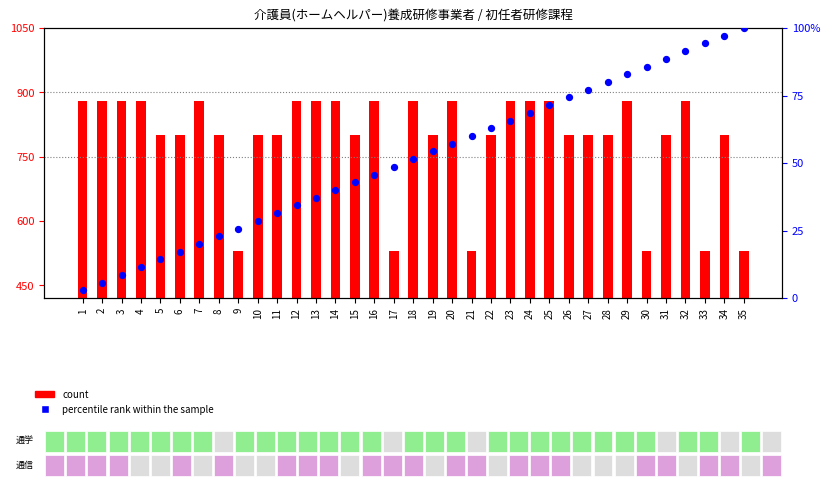

At which category is the sum across all series the highest?

32